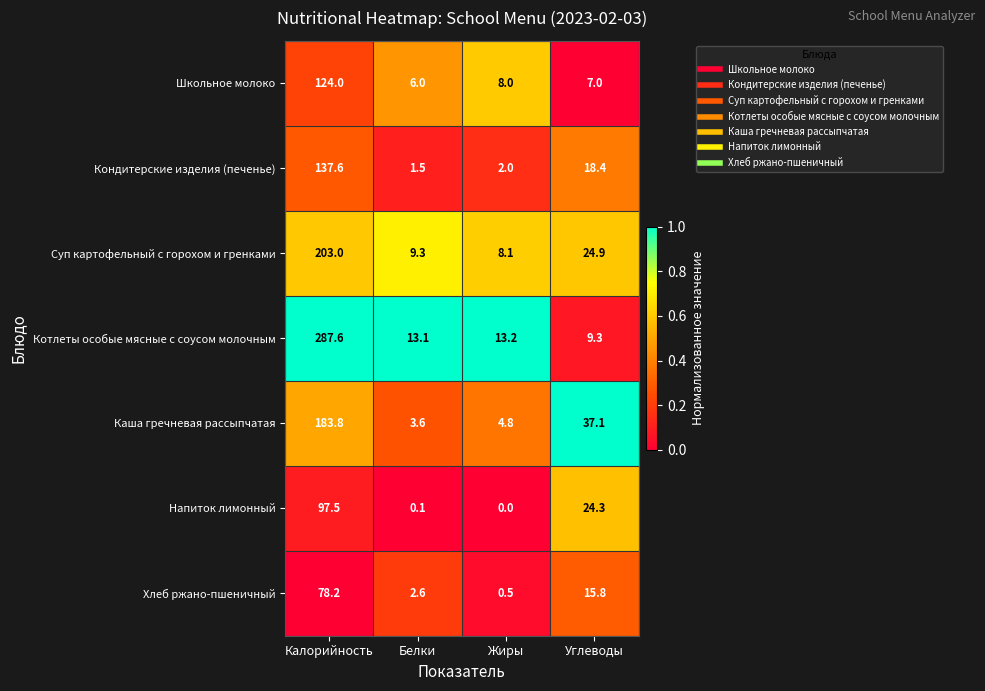

Reading left to right, what are all the values shown in this chart?

Школьное молоко: Калорийность=124.0	Белки=6.0	Жиры=8.0	Углеводы=7.0
Кондитерские изделия (печенье): Калорийность=137.6	Белки=1.5	Жиры=2.0	Углеводы=18.4
Суп картофельный с горохом и гренками: Калорийность=203.0	Белки=9.3	Жиры=8.1	Углеводы=24.9
Котлеты особые мясные с соусом молочным: Калорийность=287.6	Белки=13.1	Жиры=13.2	Углеводы=9.3
Каша гречневая рассыпчатая: Калорийность=183.8	Белки=3.6	Жиры=4.8	Углеводы=37.1
Напиток лимонный: Калорийность=97.5	Белки=0.1	Жиры=0.0	Углеводы=24.3
Хлеб ржано-пшеничный: Калорийность=78.2	Белки=2.6	Жиры=0.5	Углеводы=15.8